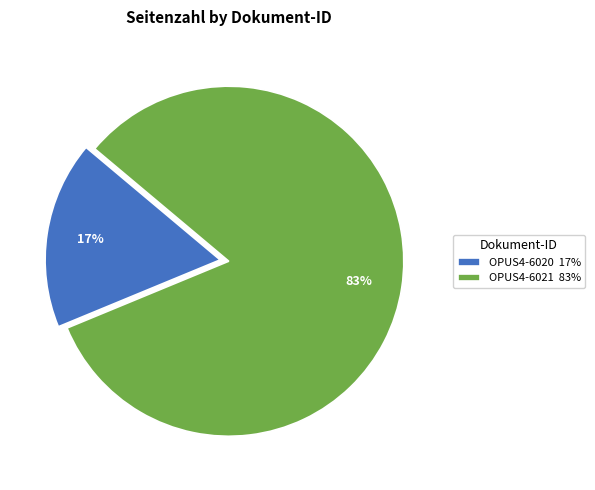

Is the sum of OPUS4-6020 and OPUS4-6021 greater than half?

Yes